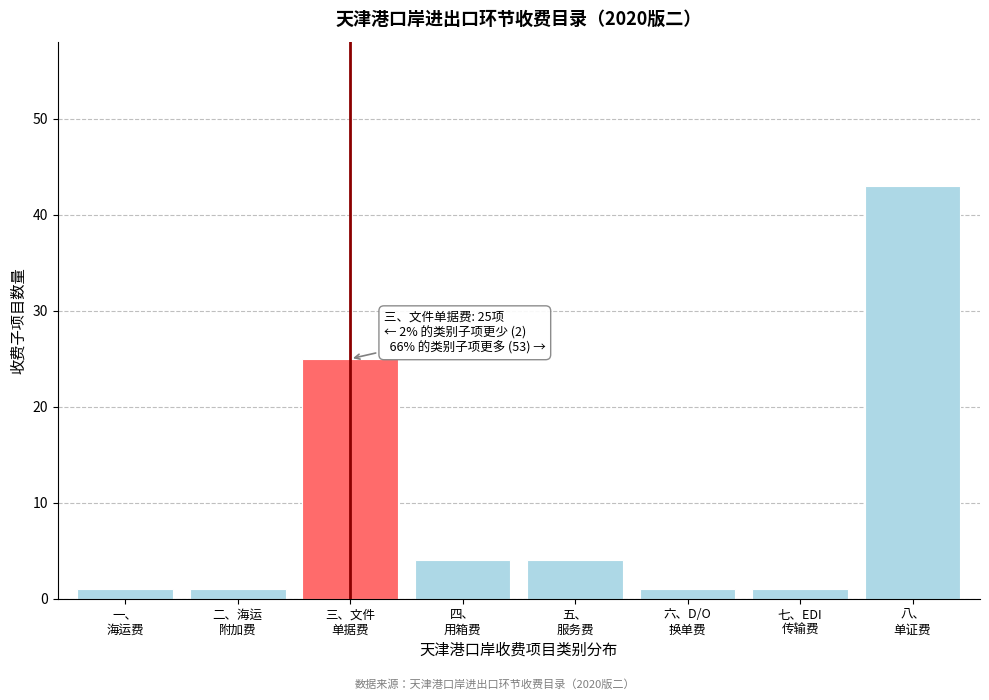

Reading left to right, transcribe all the data shown in this chart.

1	1	25	4	4	1	1	43